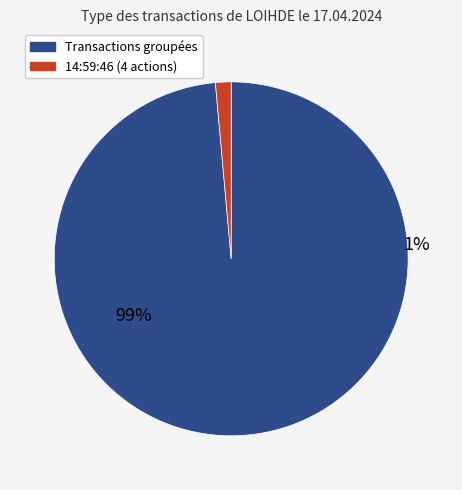

Is the sum of 10:00:16 and 14:59:46 greater than half?

No